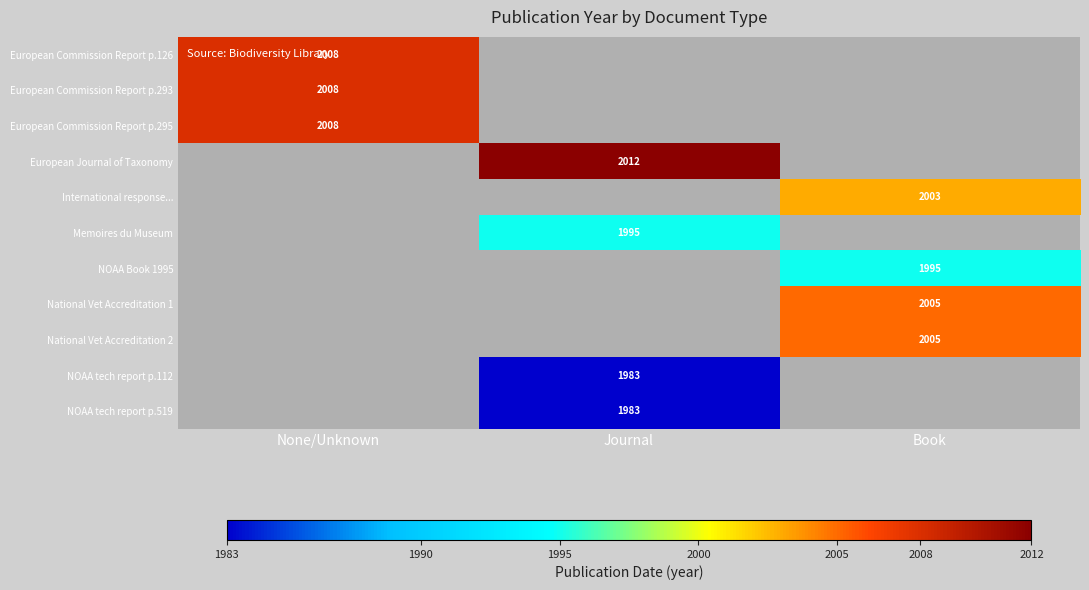

How many categories are shown in the chart?

3